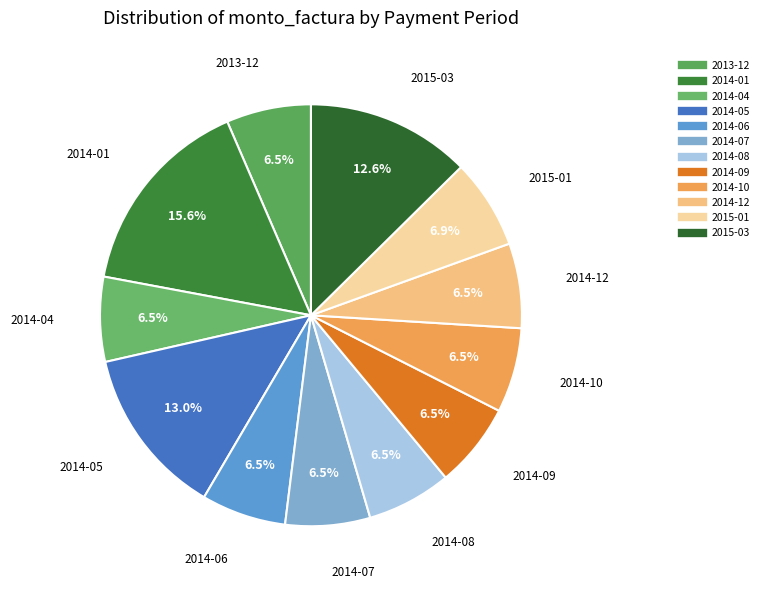

To the nearest percent, what is the average slice percentage?

8%